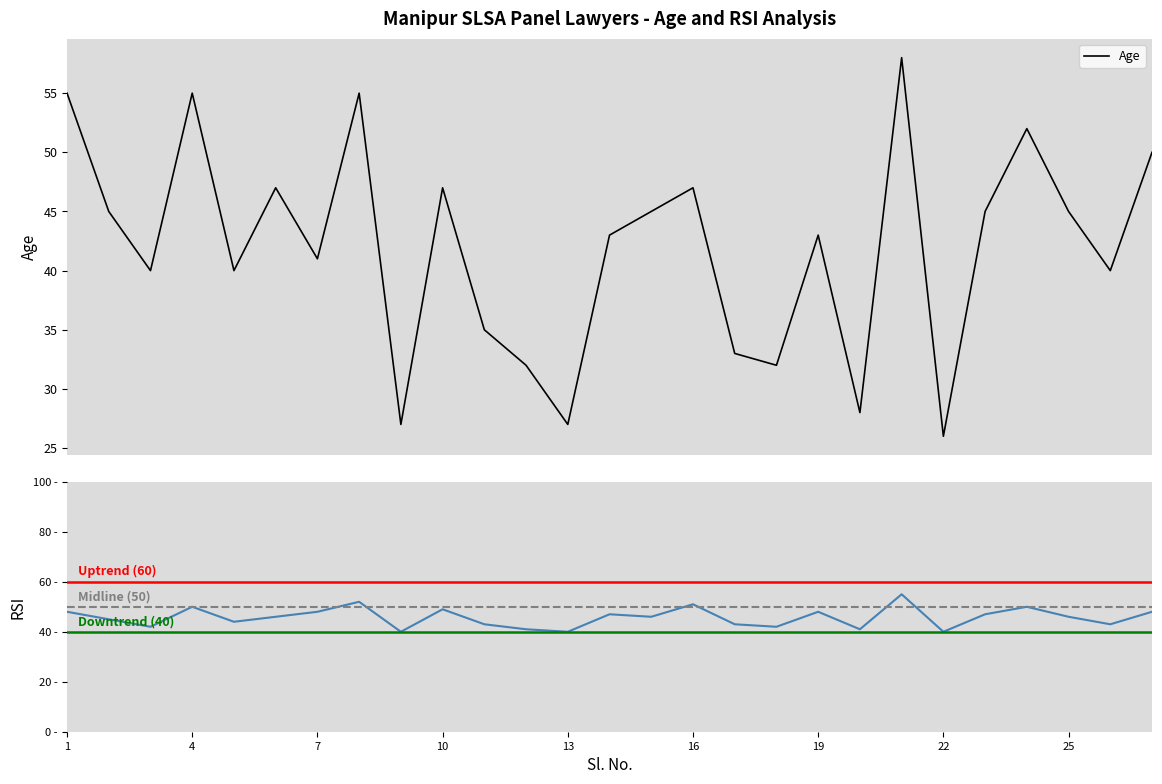

How many lines are shown in the chart?

2